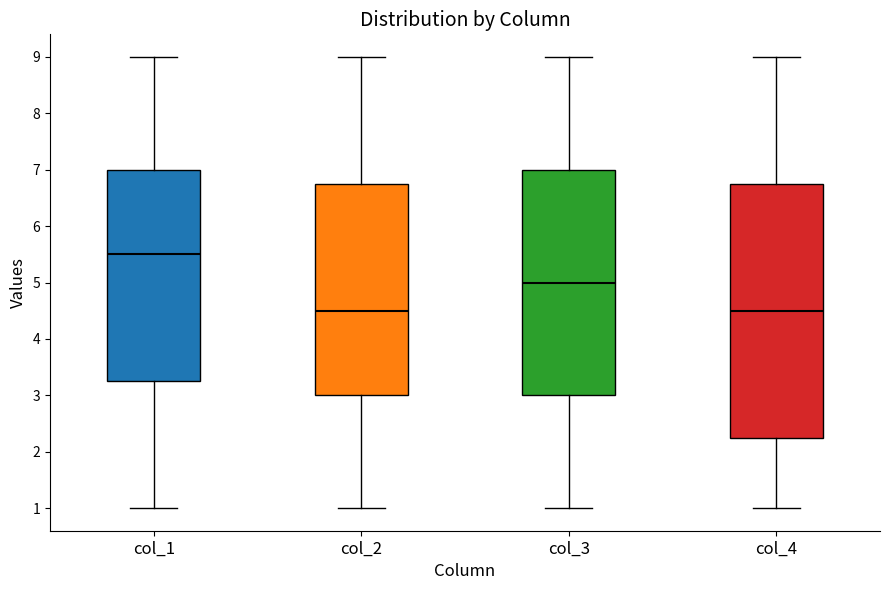

Reading left to right, transcribe this box plot: for each box, give where its median line is, the range the box spans, and where its two whiskers end, as read against the y-axis. The values are not printed on the chart, so give them approximately, as read against the axis.

col_1: median 5.5, box 3.3 to 7.0, whiskers 1.0 to 9.0
col_2: median 4.5, box 3.0 to 6.8, whiskers 1.0 to 9.0
col_3: median 5.0, box 3.0 to 7.0, whiskers 1.0 to 9.0
col_4: median 4.5, box 2.3 to 6.8, whiskers 1.0 to 9.0